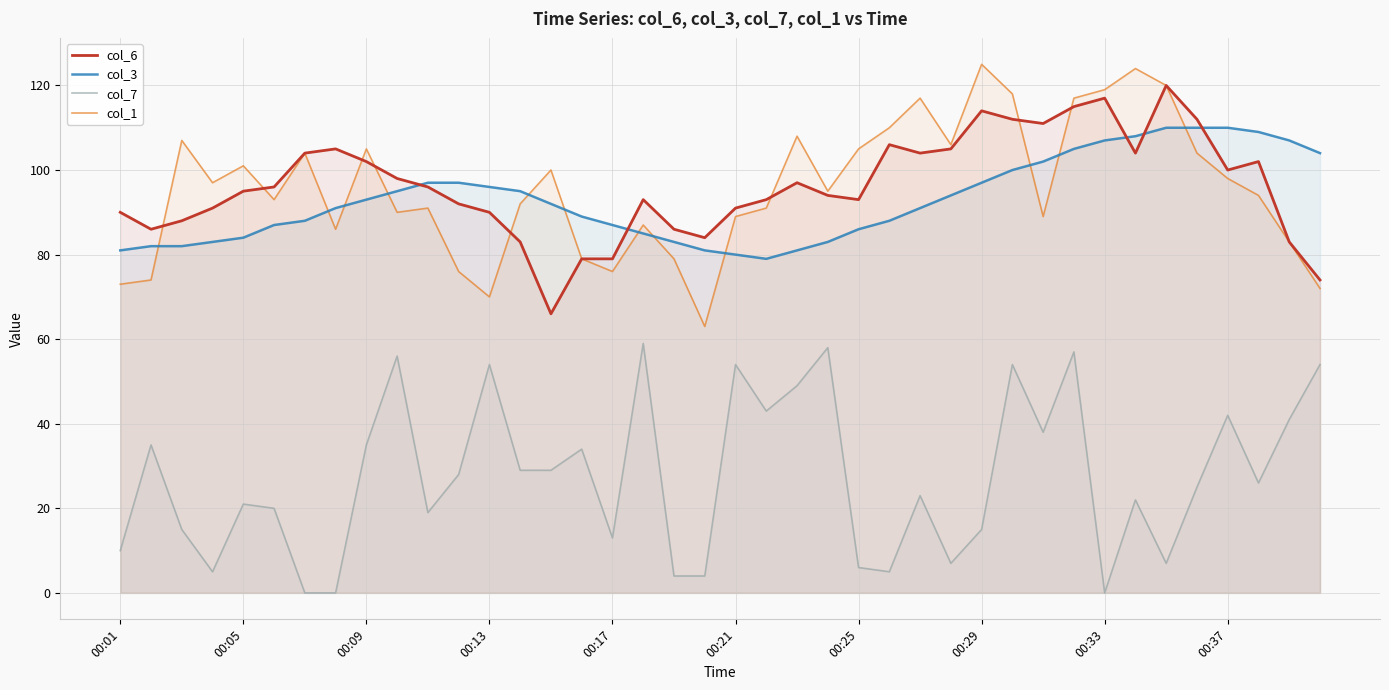

Rank the series at 00:13 from lowest to highest value.

col_7, col_1, col_6, col_3